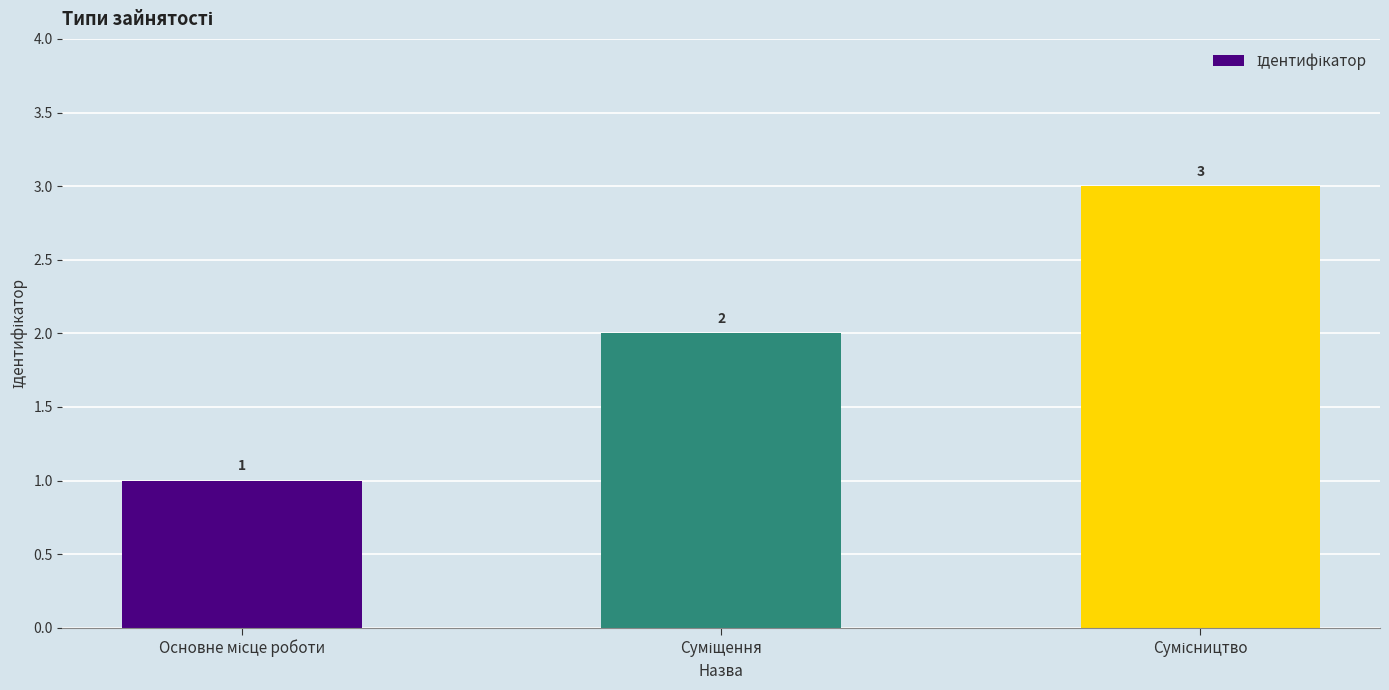

What is the maximum value shown in the chart?

3